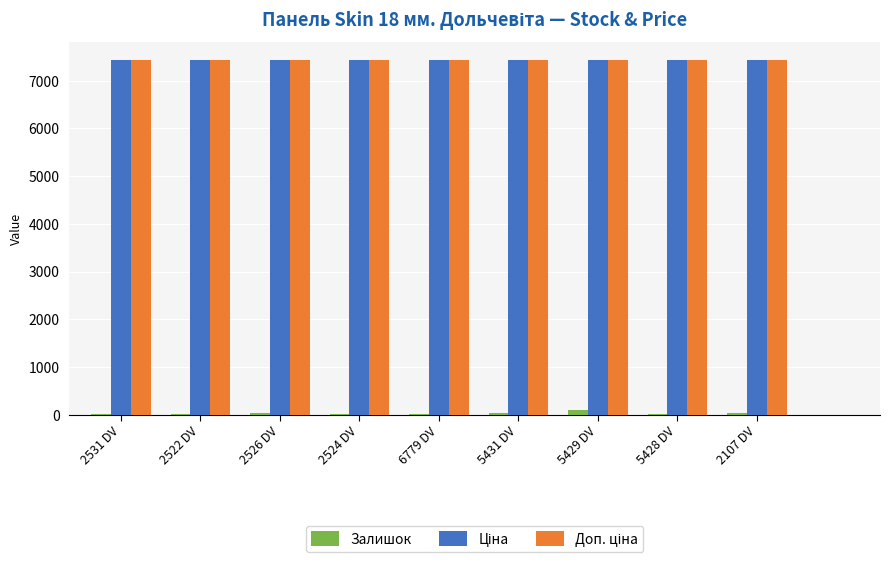

True or false: Залишок has a value of 33 at 2107 DV.

True